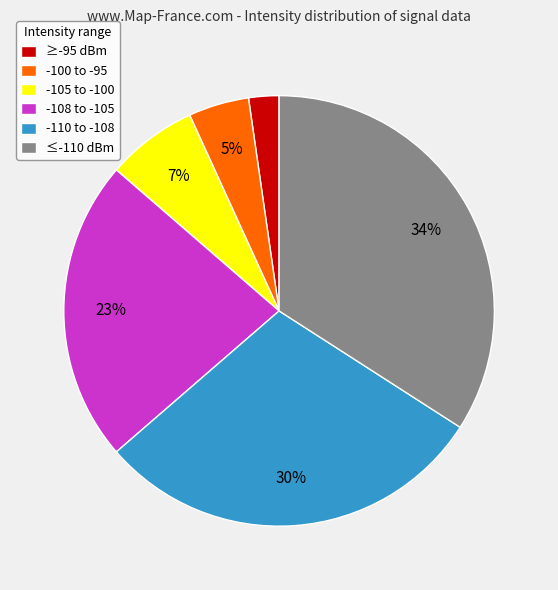

To the nearest percent, what is the average slice percentage?

17%